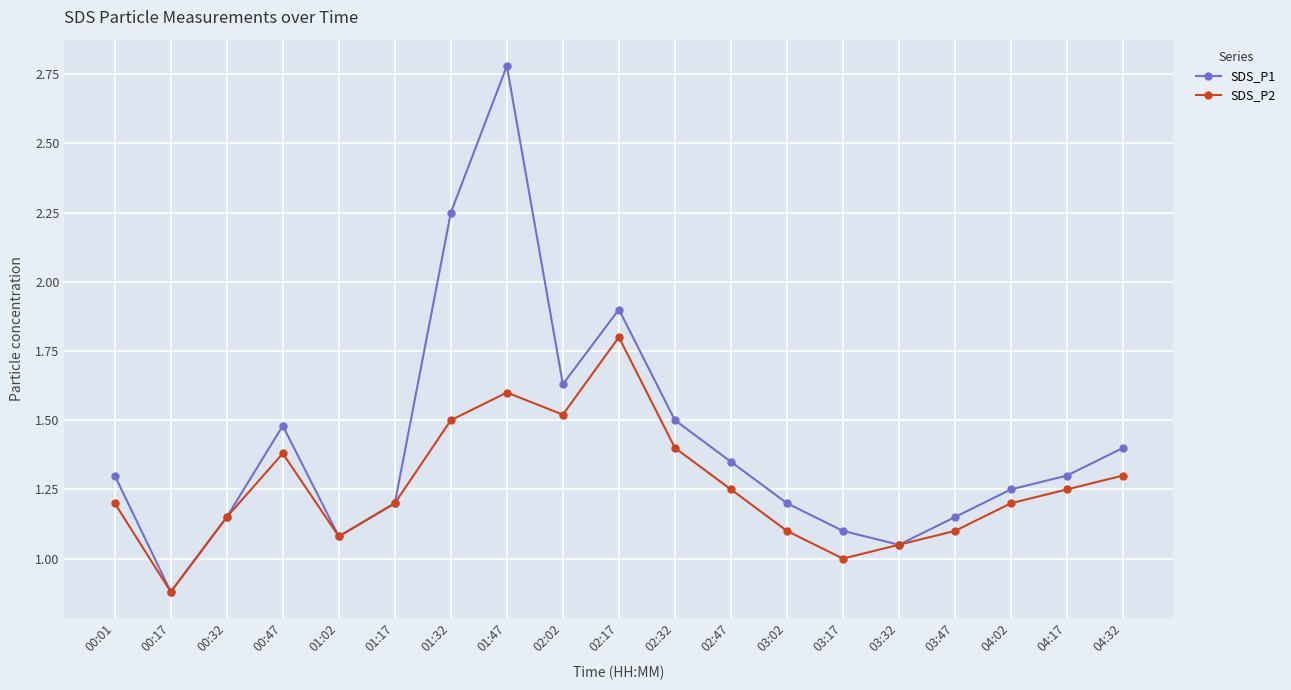

What is the label of the 17th point from the right?

00:32